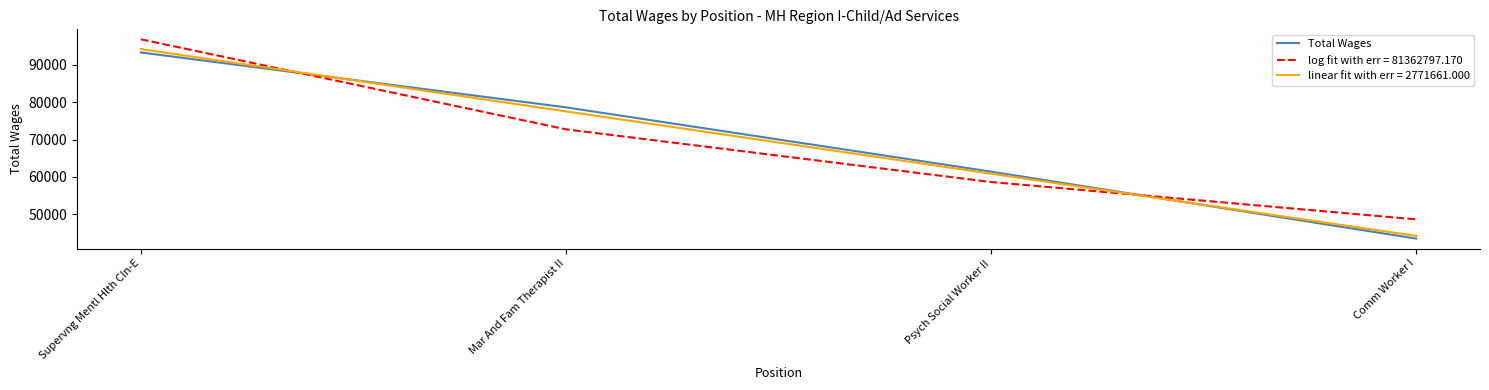

Is it true that linear fit with err = 2771661.000 equals 77547.5 at Mar And Fam Therapist II?

True